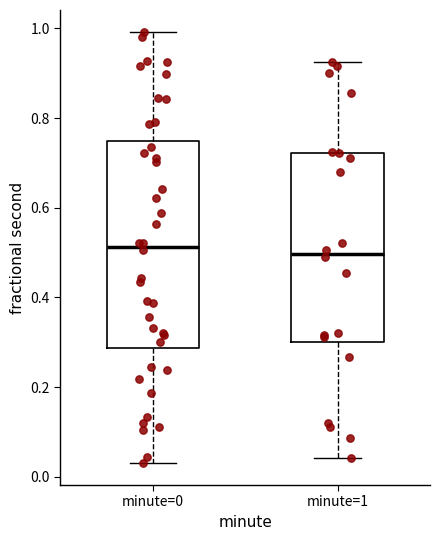

Reading left to right, transcribe this box plot: for each box, give where its median line is, the range the box spans, and where its two whiskers end, as read against the y-axis. The values are not printed on the chart, so give them approximately, as read against the axis.

minute=0: median 0.52, box 0.28 to 0.74, whiskers 0.02 to 1.00
minute=1: median 0.50, box 0.30 to 0.72, whiskers 0.04 to 0.92